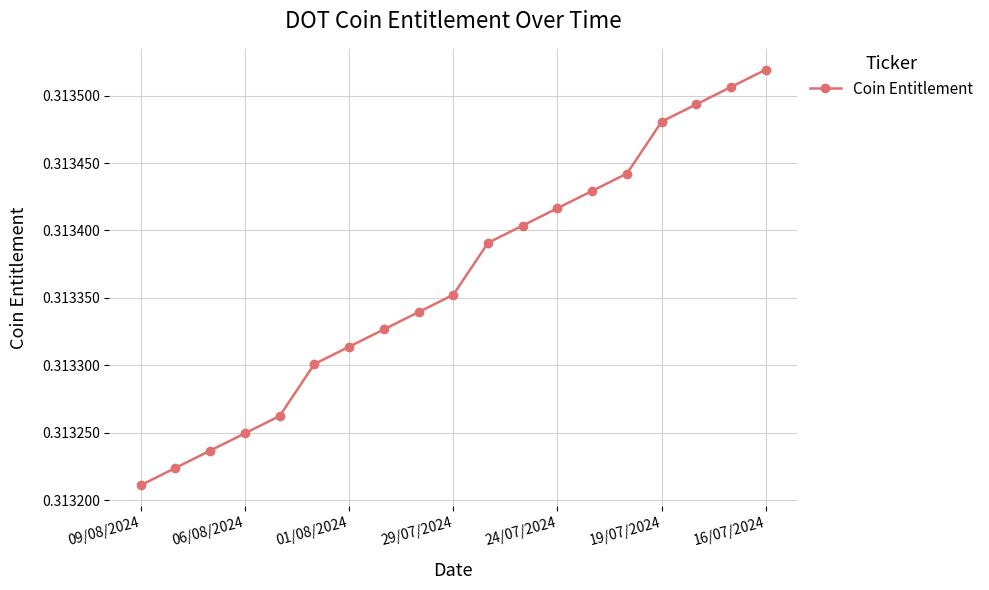

How many series are shown in this chart?

1